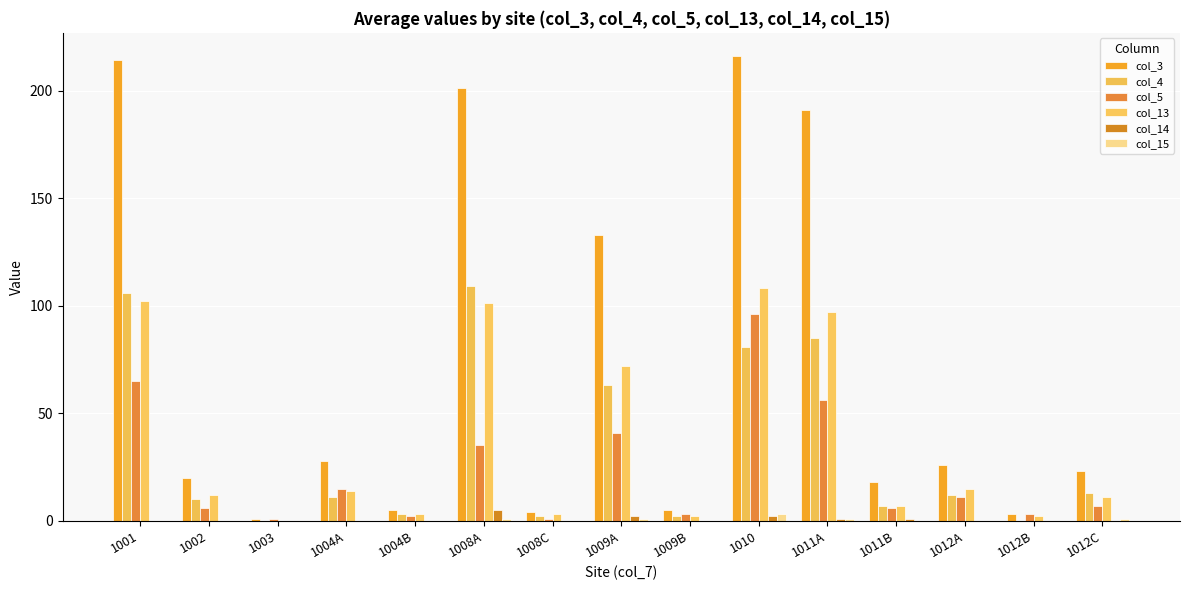

Are the bars grouped side by side (vs. stacked)?

Yes